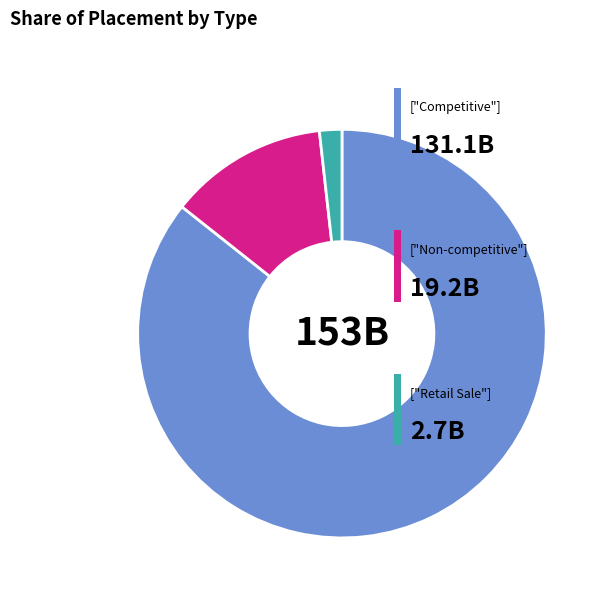

Does any single category account for the majority?

Yes